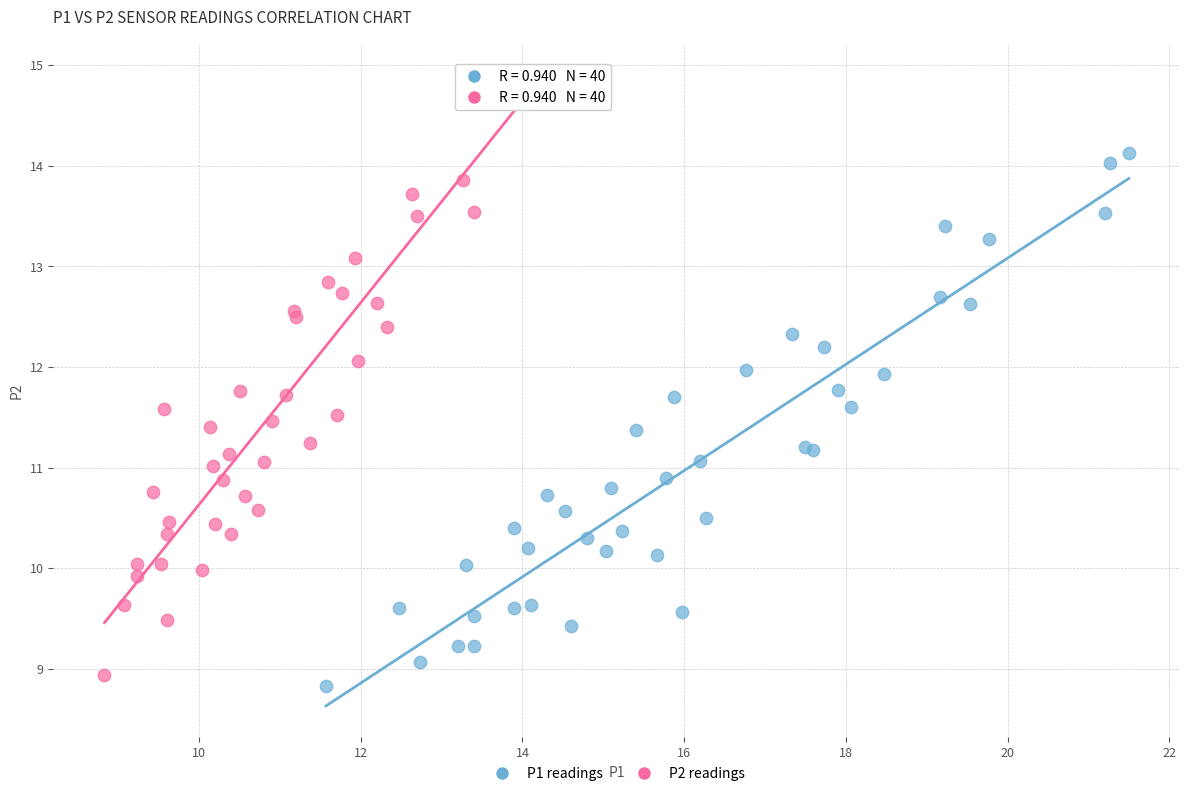

What are all the series names shown in the legend?

P1 readings, P2 readings